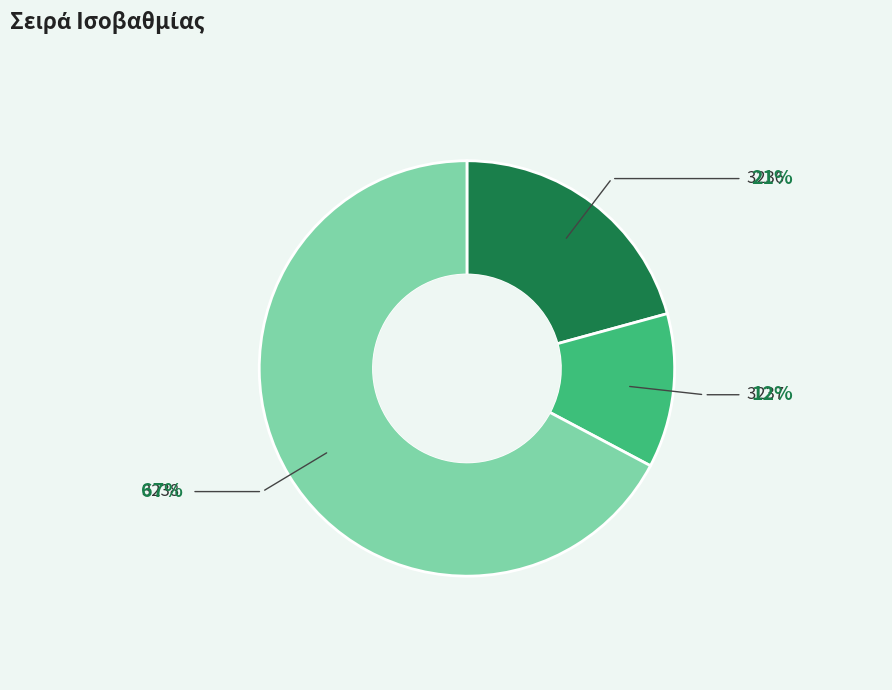

Is there a majority slice in this chart?

Yes